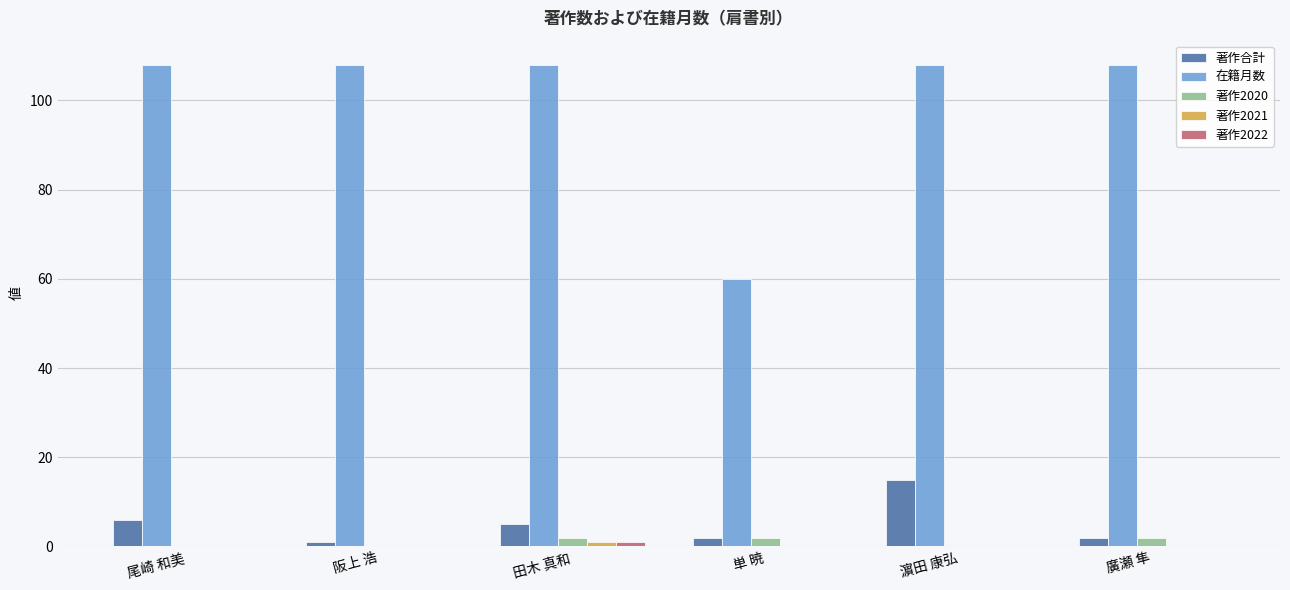

Is it true that 在籍月数 equals 60 at 単 暁?

True